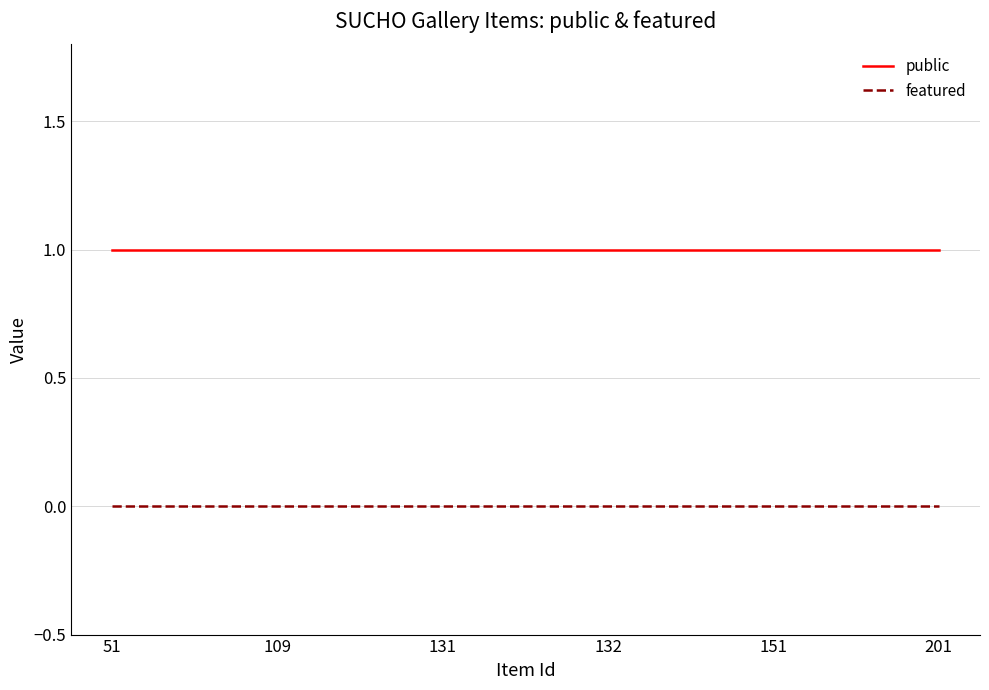

How many series are shown in this chart?

2